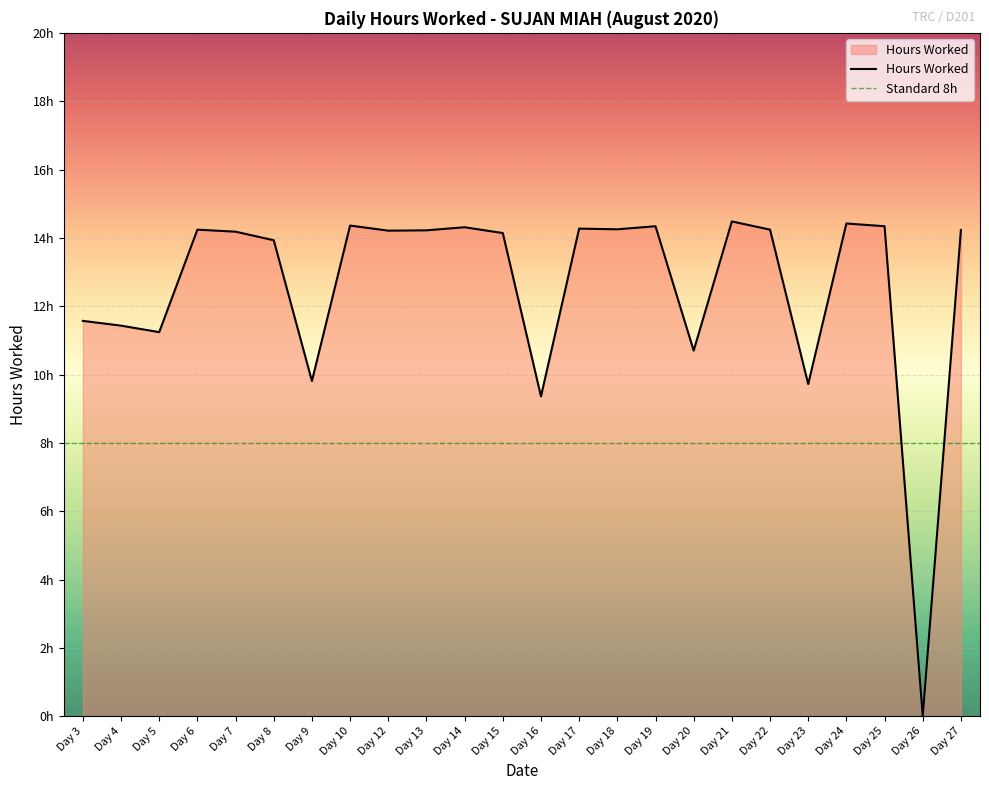

True or false: the data has more than 2 interior local peaks.

True